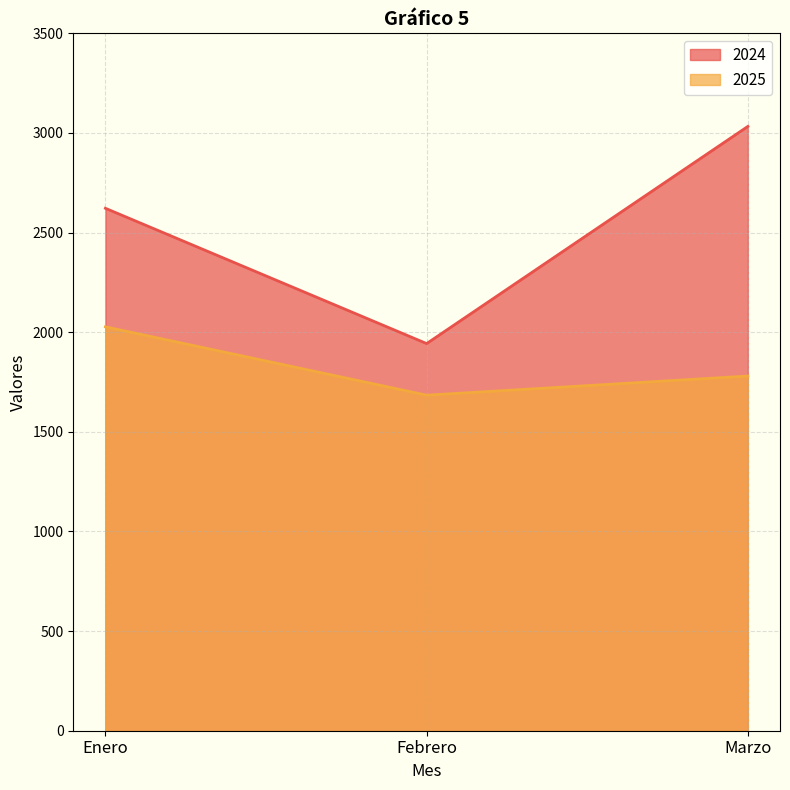

What is the label of the 1st point from the right?

Marzo